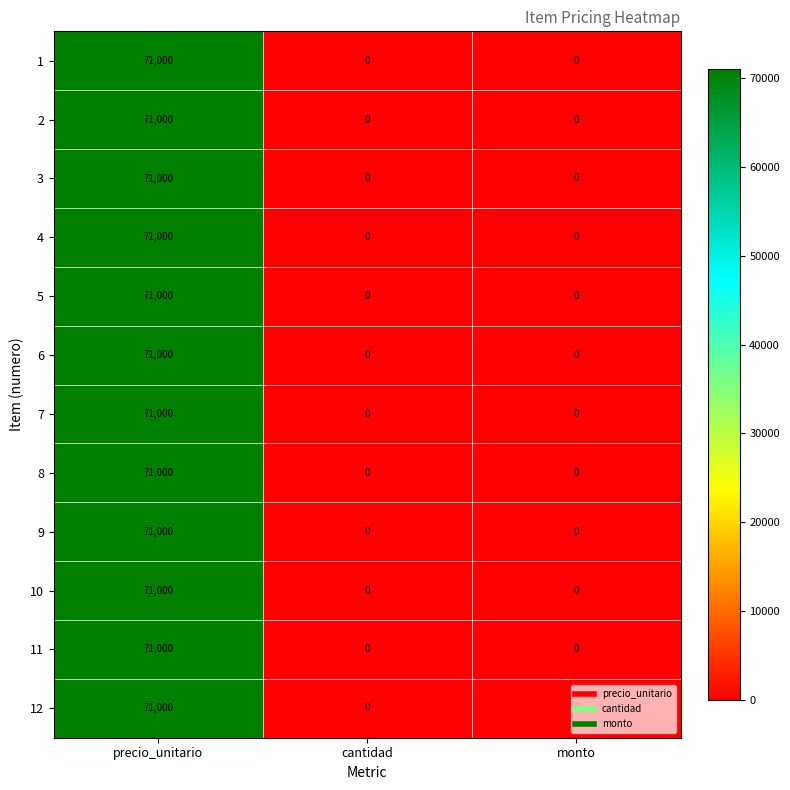

Count the 12 values in the range 0 to 71000.

3